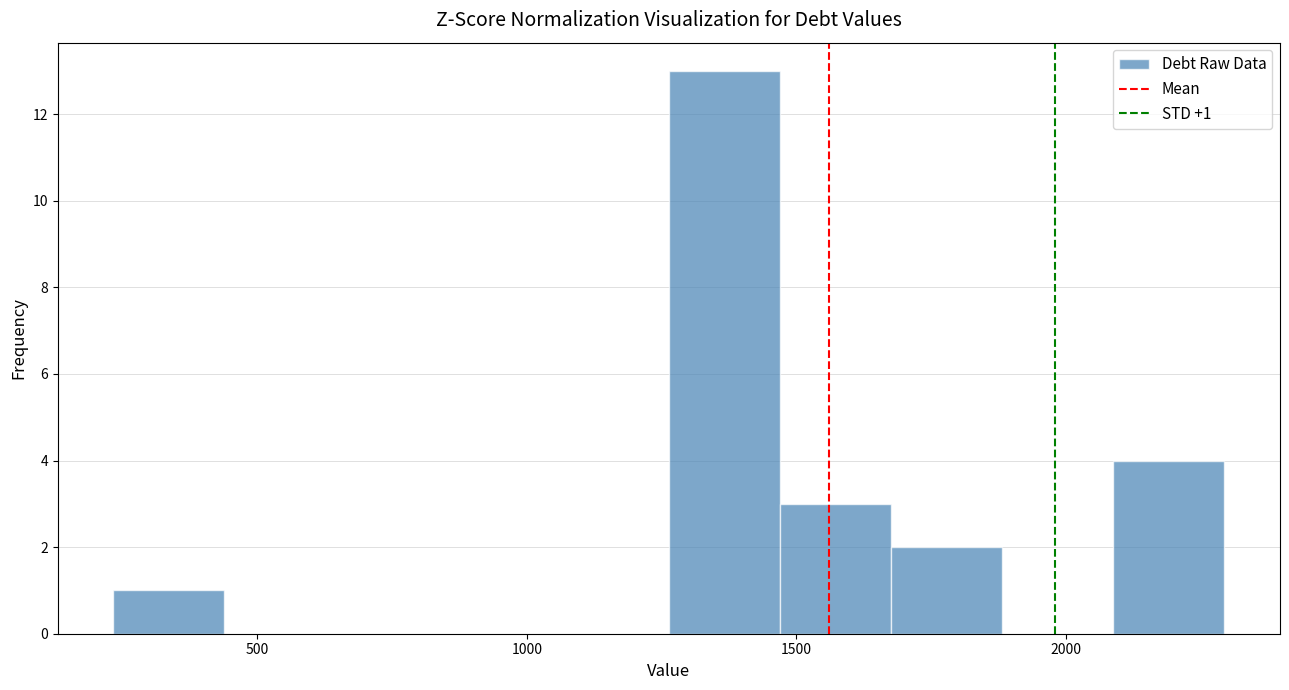

Which range on the x-axis has the tallest bar?

1250 to 1450